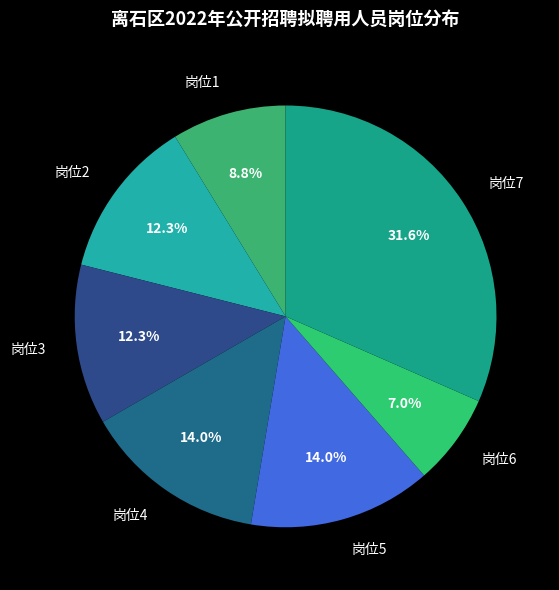

How many segments does this pie chart have?

7